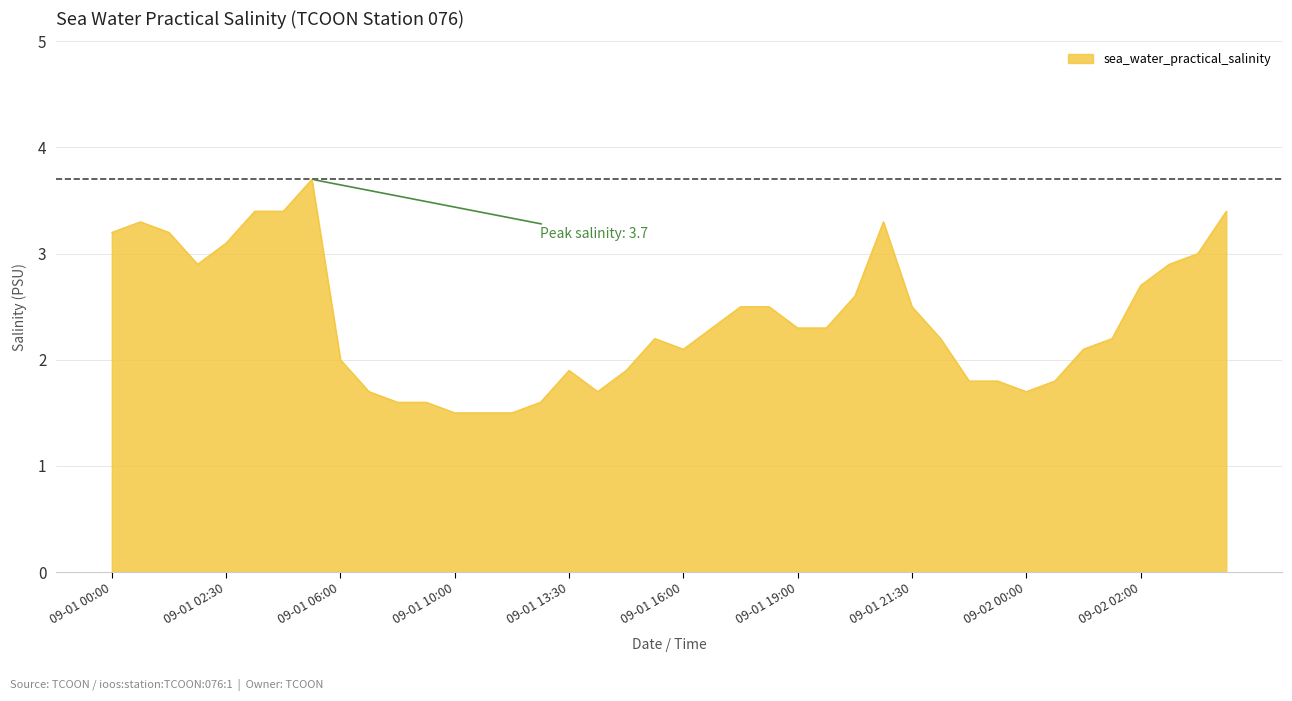

What is the difference between the maximum and minimum values?

2.2